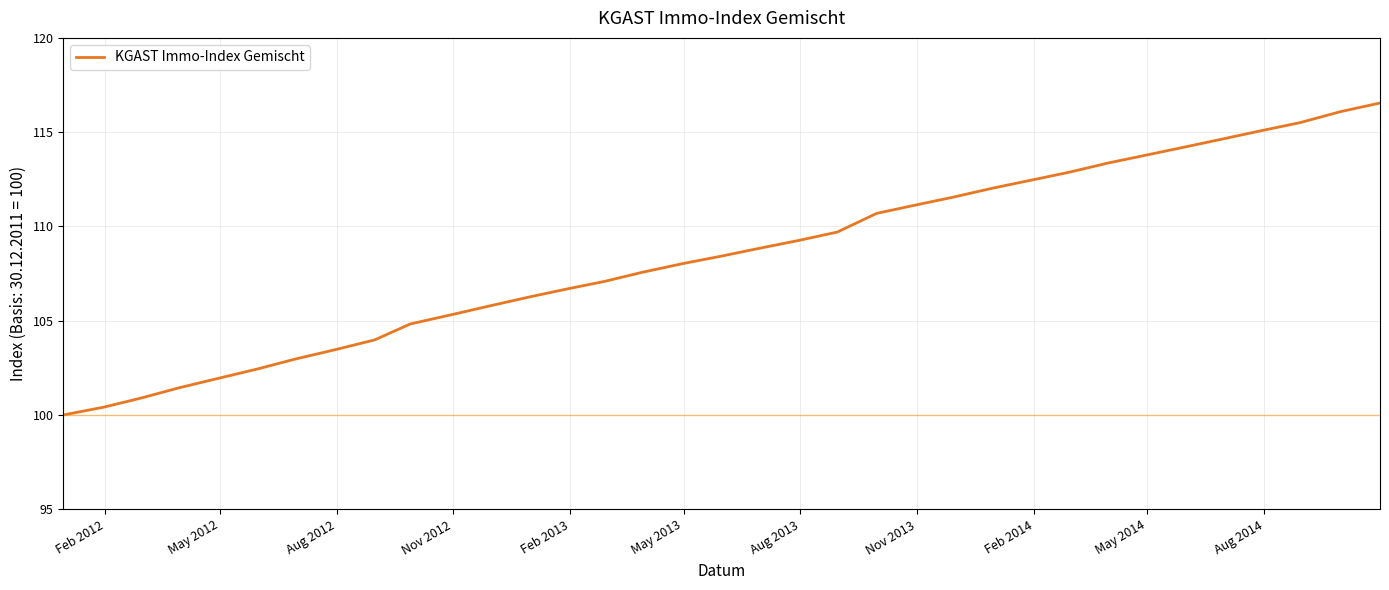

What is the smallest value displayed?

100.0